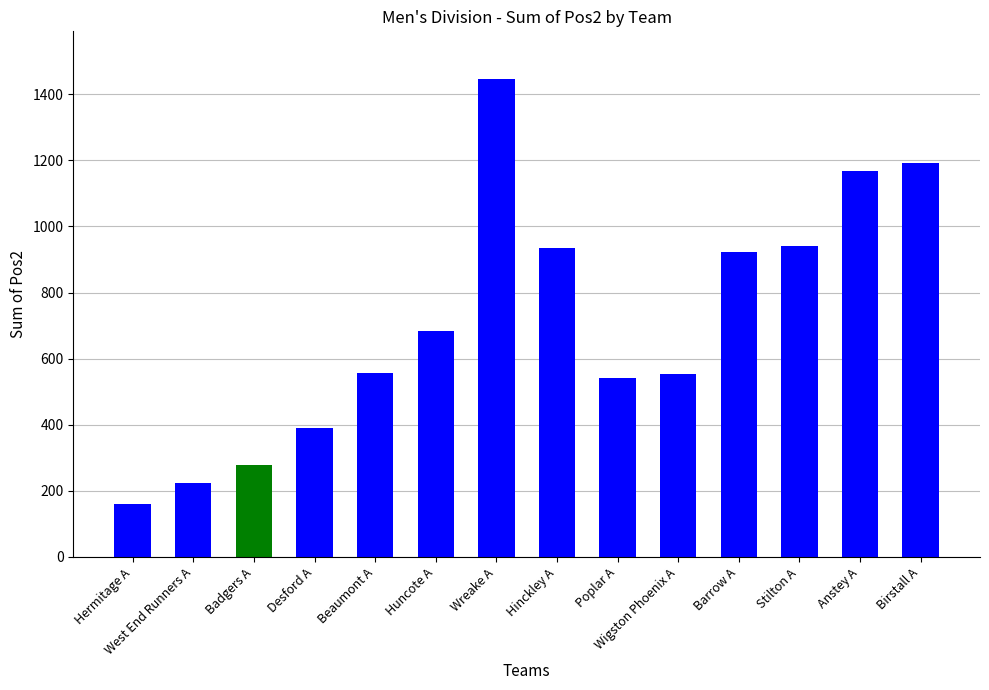

How many data points are less than 684?

7